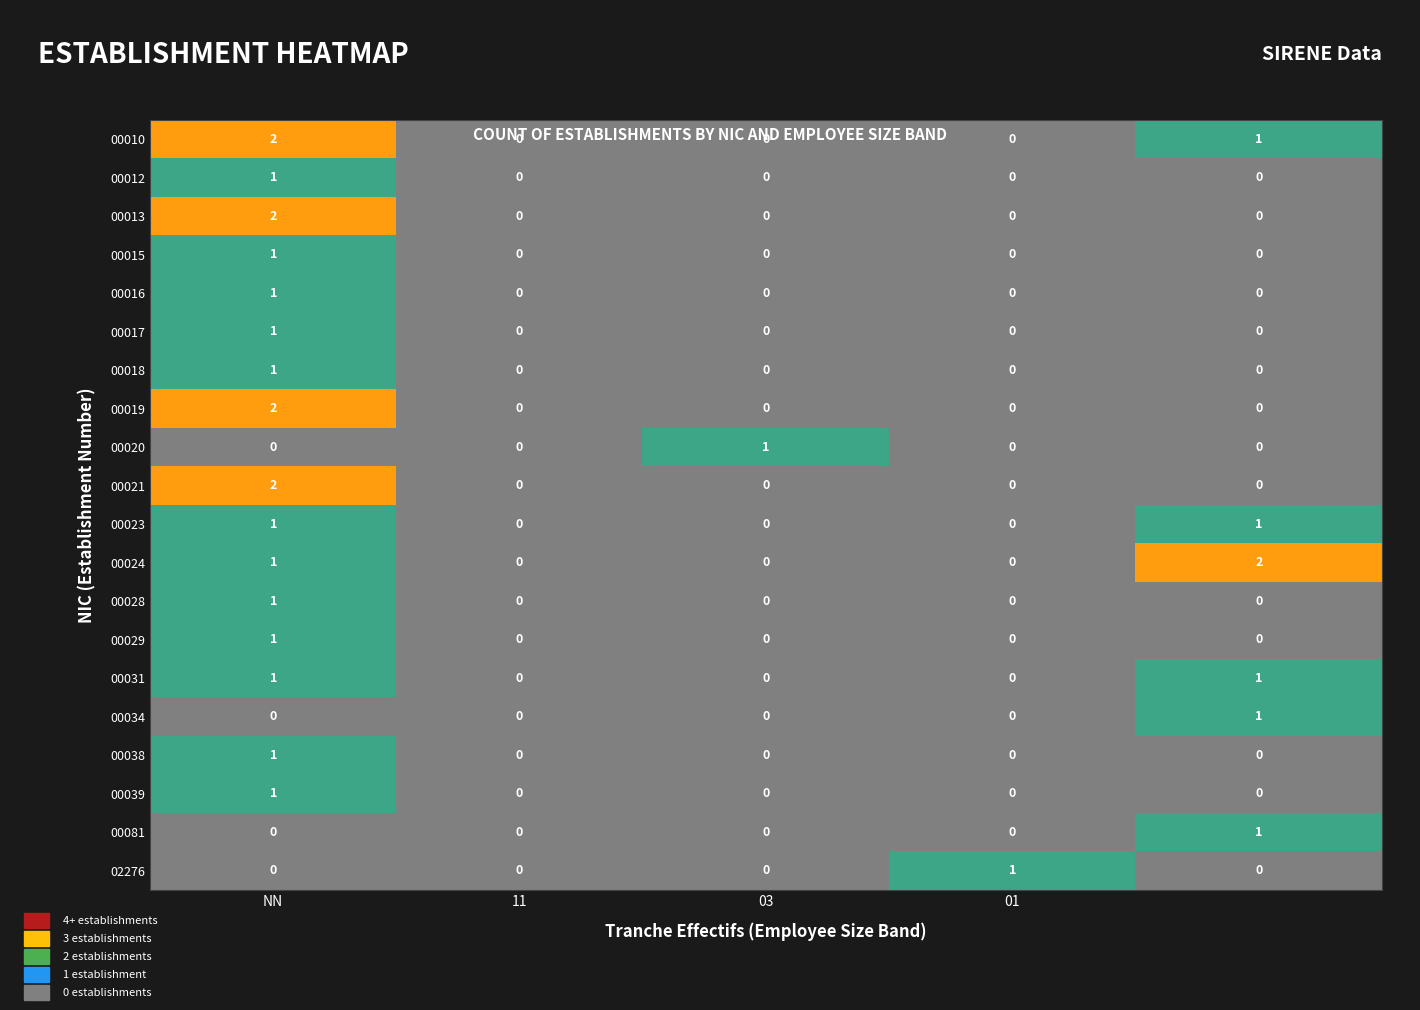

Count the 00024 values in the range 0 to 1.

4